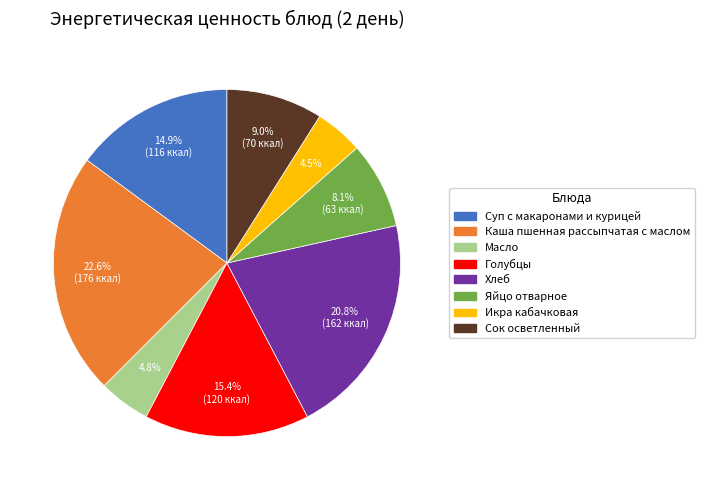

True or false: Яйцо отварное accounts for 8% of the total.

True